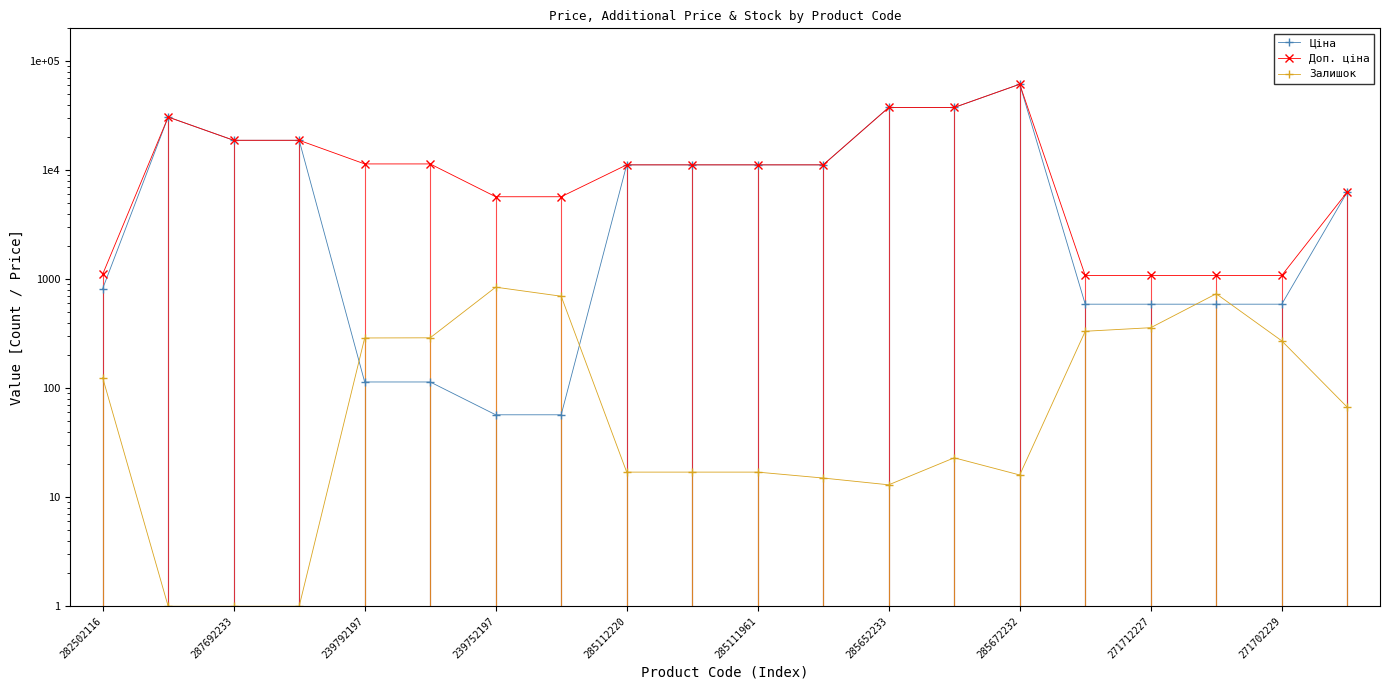

What is the total value across all series at 282502116?

2052.7